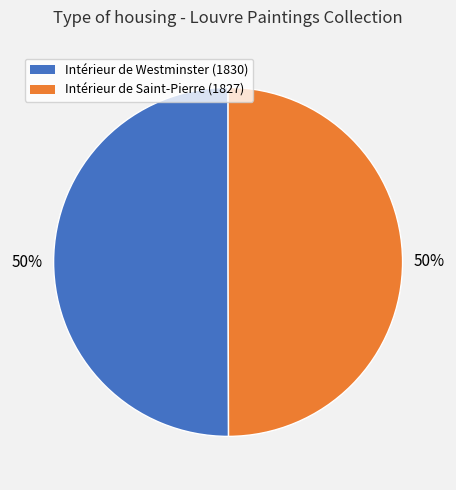

True or false: Intérieur de Westminster (1830) accounts for 38% of the total.

False